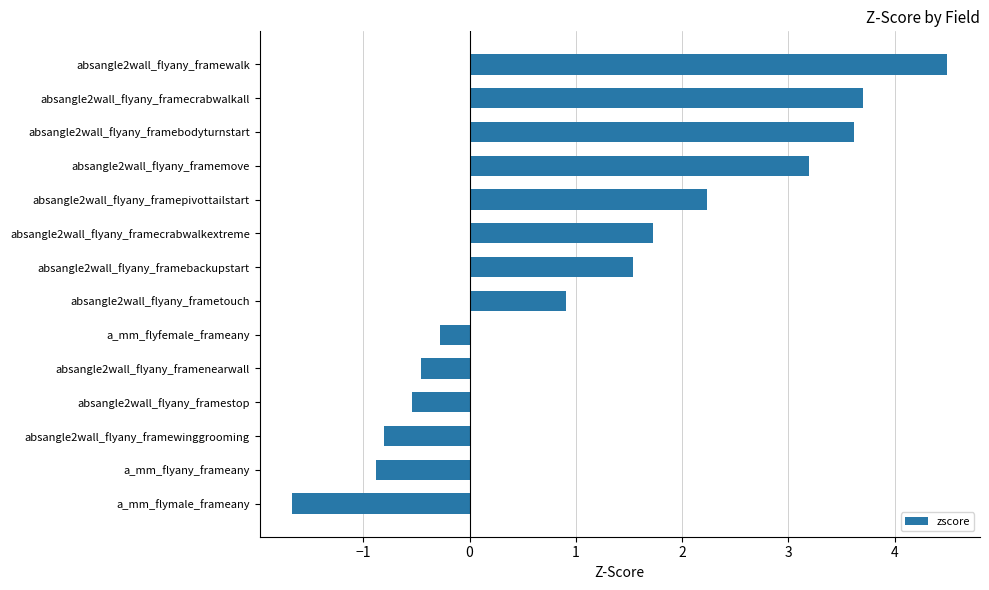

True or false: the data shows 5.1 at absangle2wall_flyany_framebodyturnstart.

False